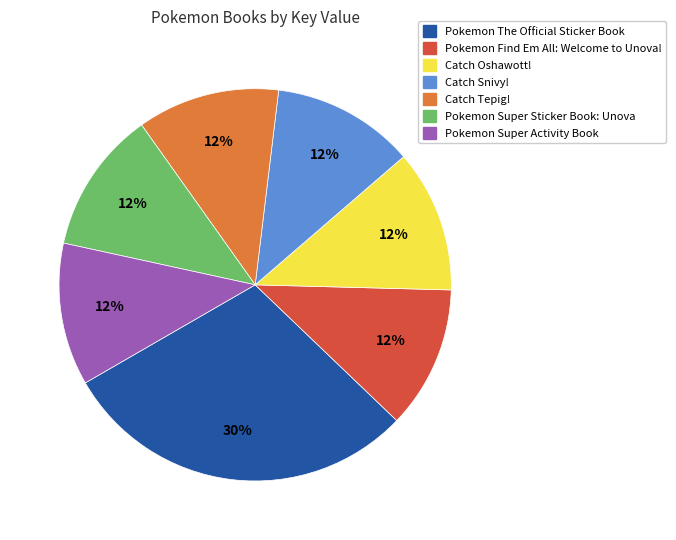

What is the ratio of the value at Pokemon The Official Sticker Book to the value at Catch Tepig!?

2.5